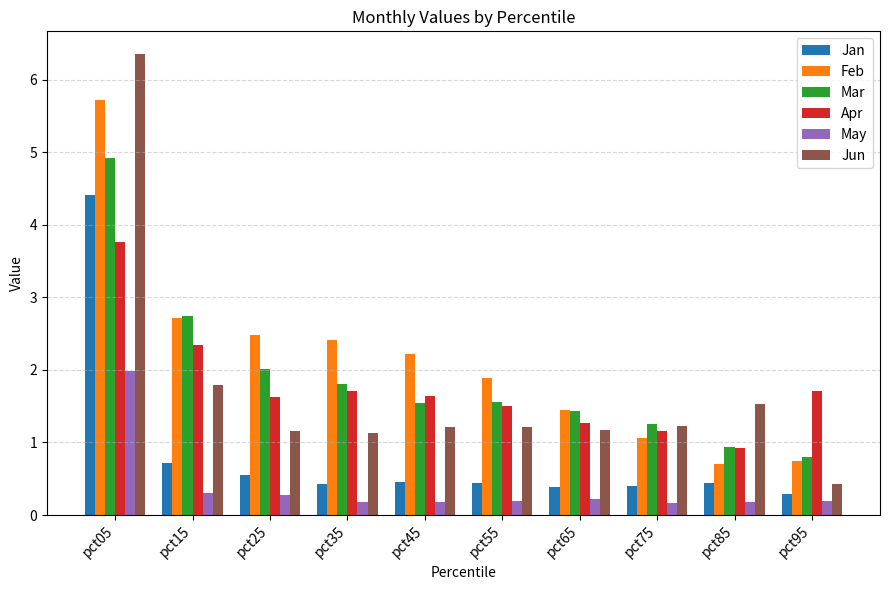

At how many categories does at least one series exceed 1?

10